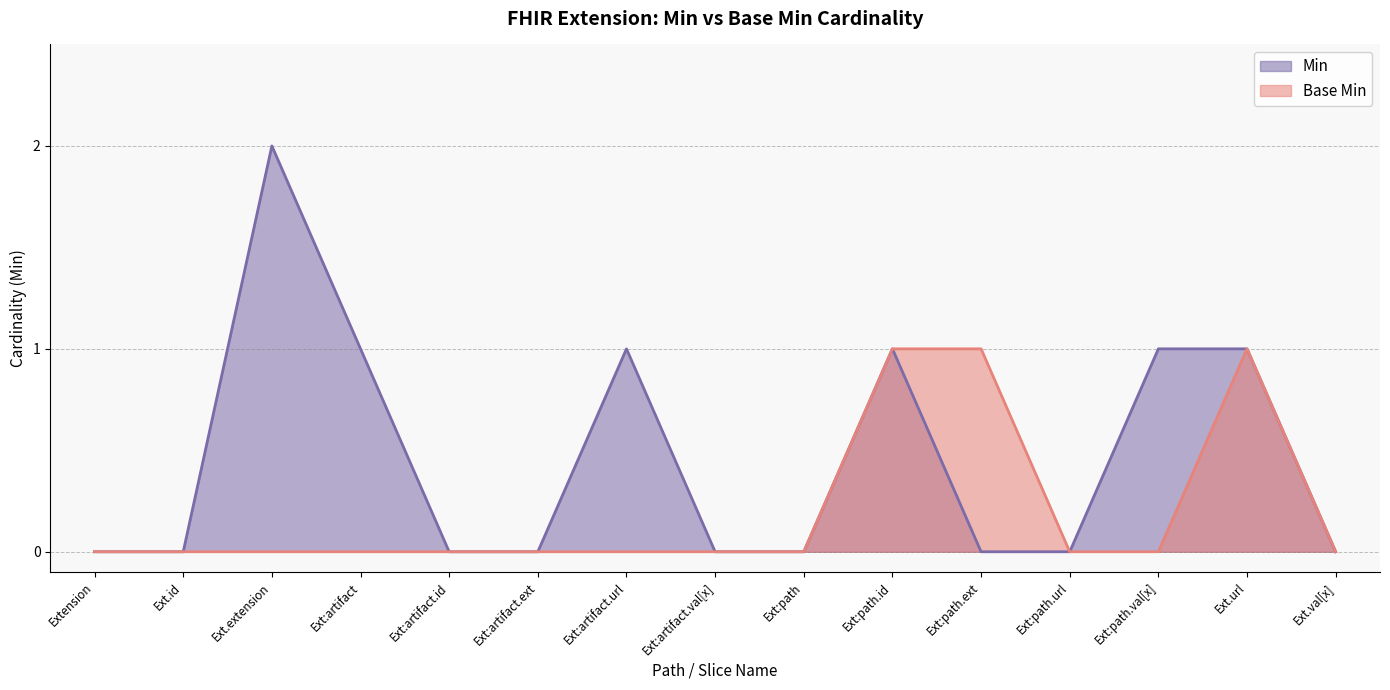

In Min, how many points are higher than both neighbors (excluding endpoints)?

3